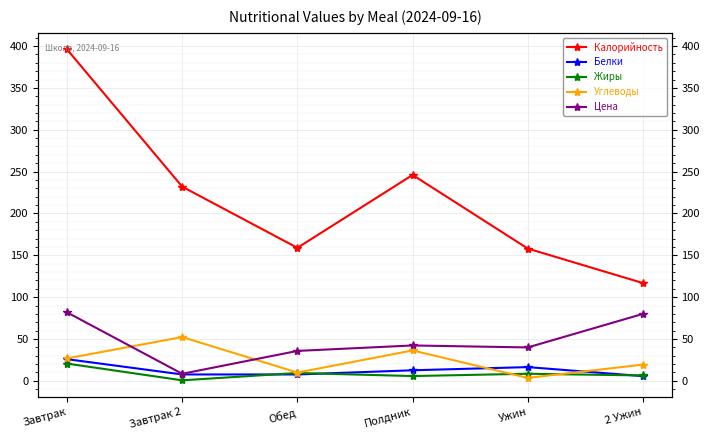

True or false: Углеводы has a value of 56.1 at Полдник.

False